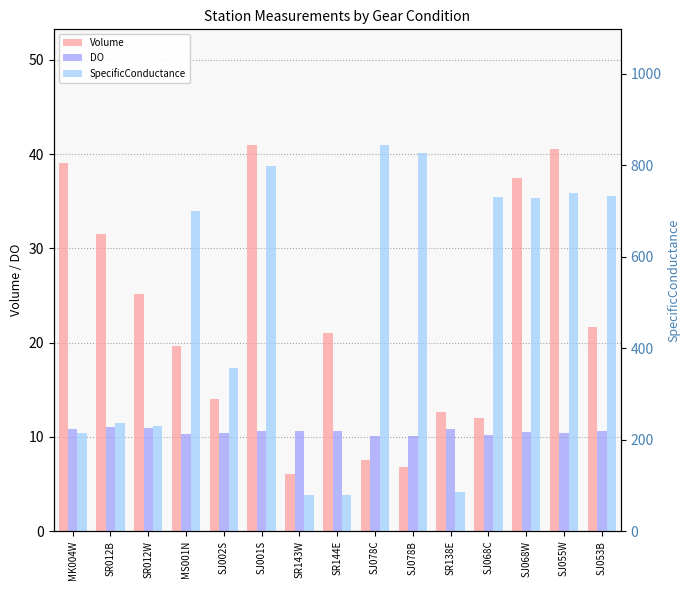

What is the label of the 12th bar from the left?

SJ068C